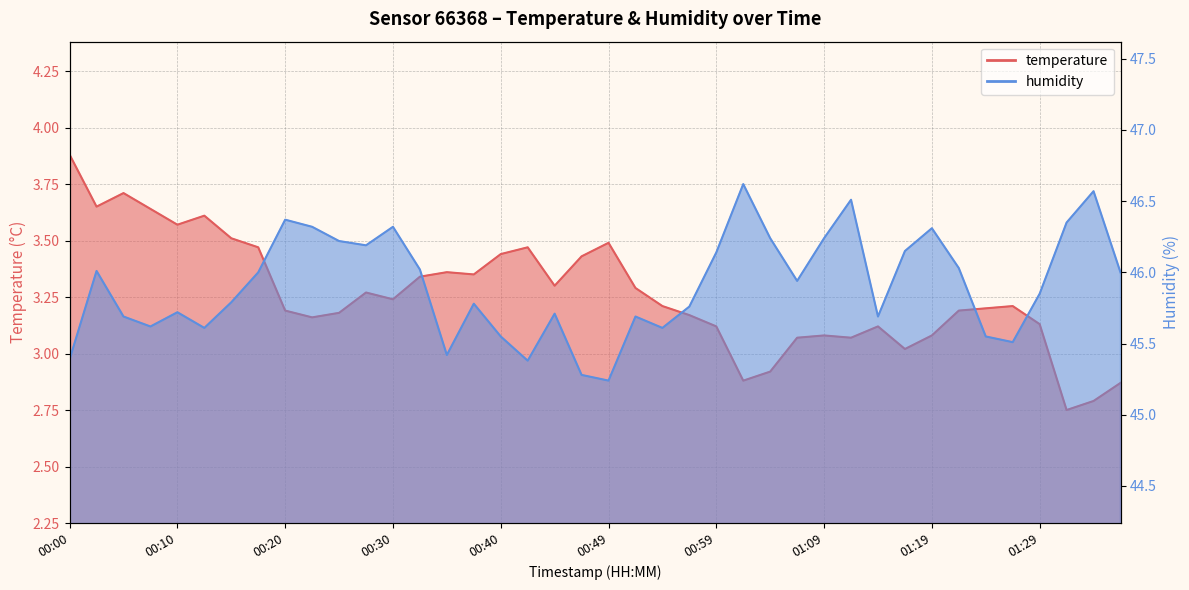

In temperature, how many points are higher than both neighbors (excluding endpoints)?

9